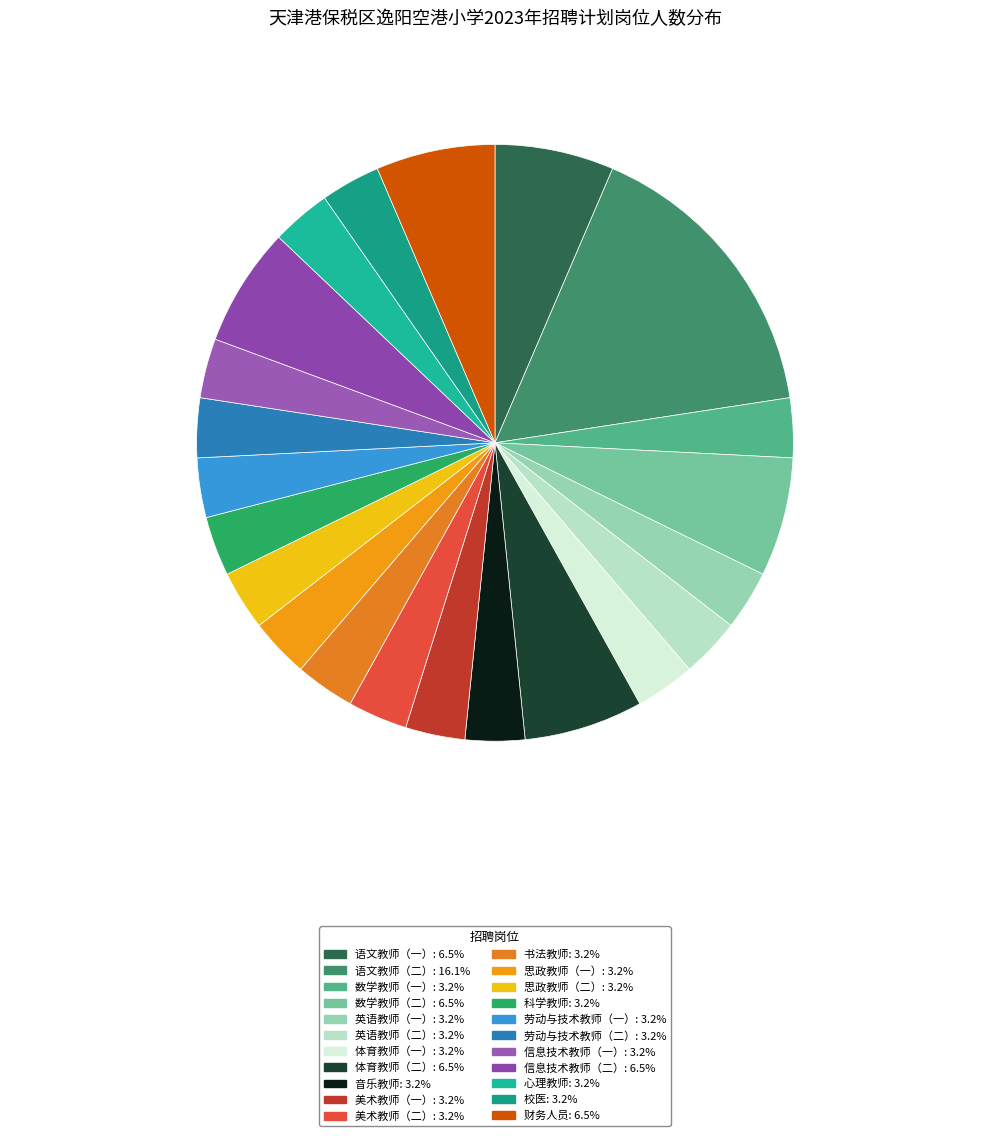

How many segments does this pie chart have?

22